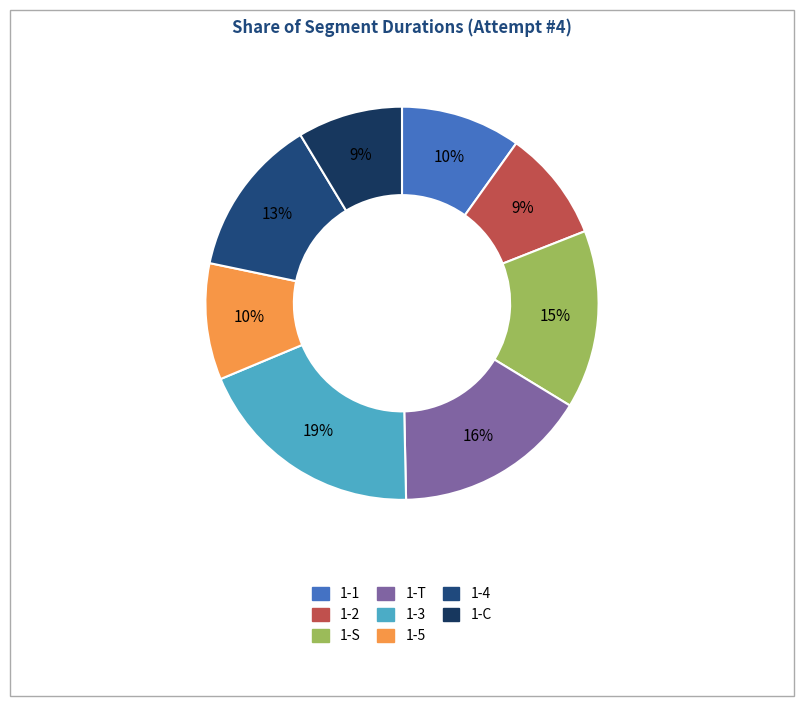

To the nearest percent, what is the difference between the largest and smallest slice percentages?

10%